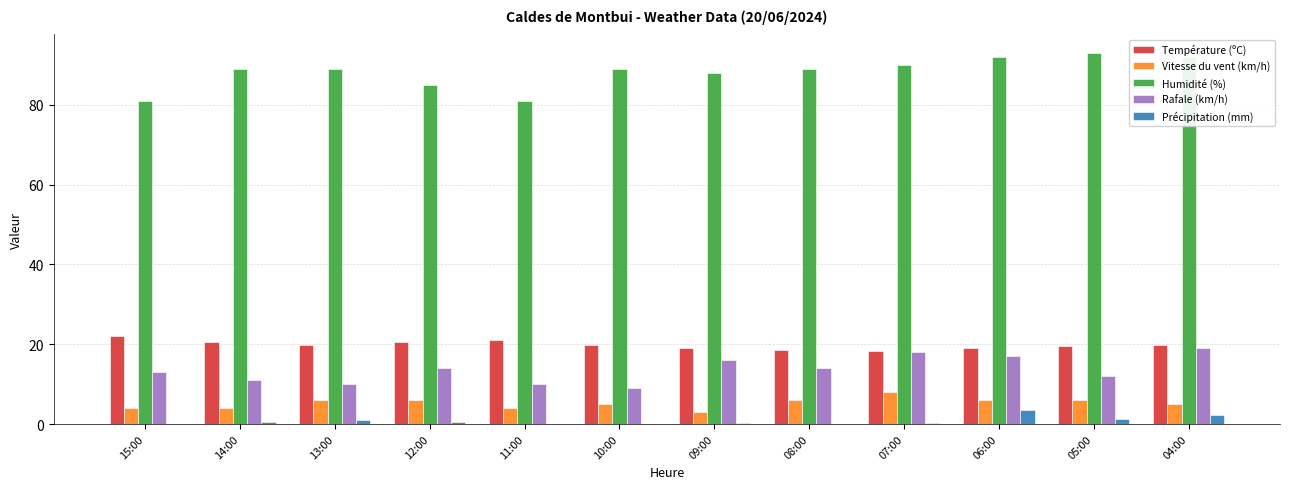

How many series are shown in this chart?

5